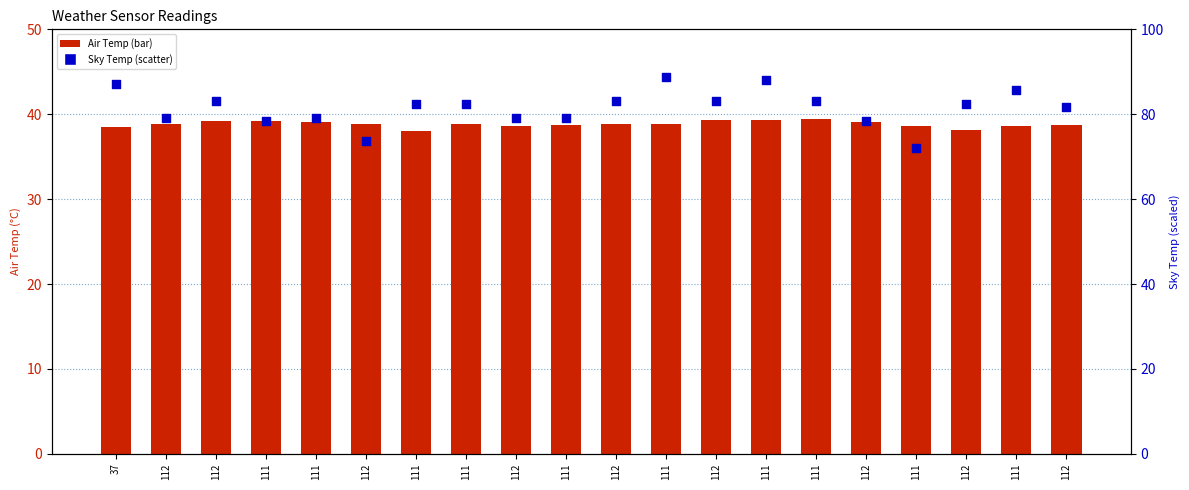

Which series has the widest spread of Y values?

Sky Temp (scaled)